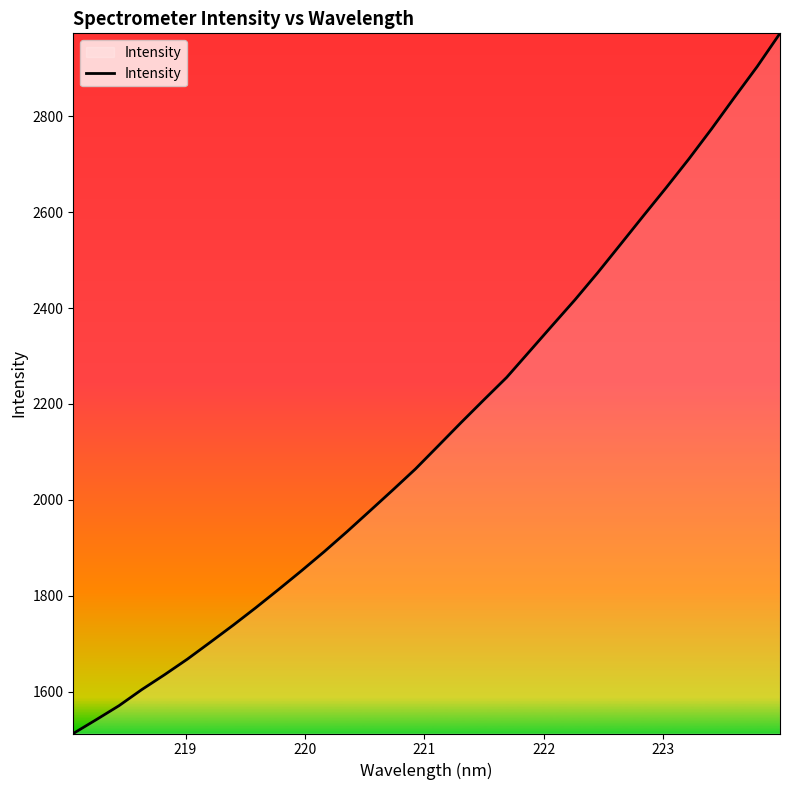

What is the difference between the maximum and minimum values?

1459.1